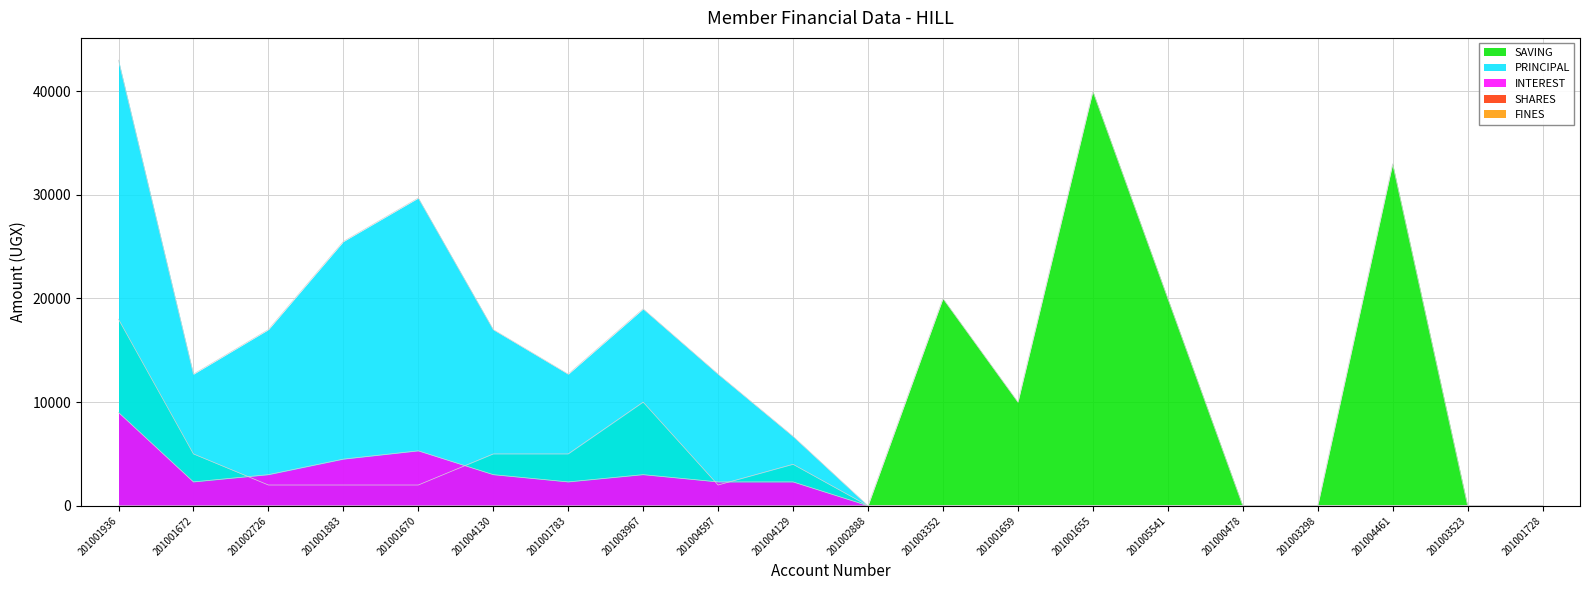

True or false: SHARES has a value of 0 at 201004130.

True